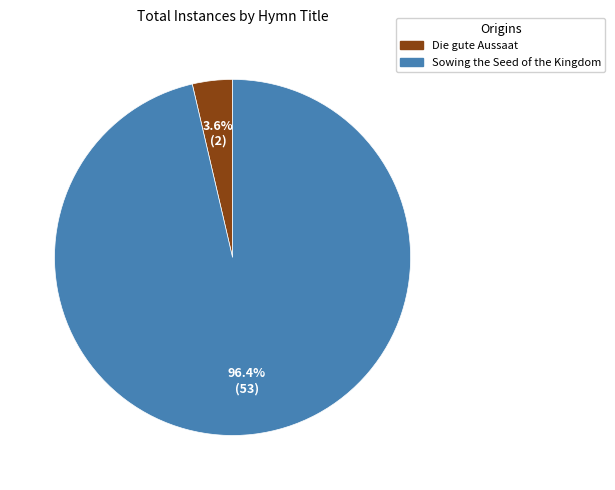

Is Die gute Aussaat the majority of the pie?

No